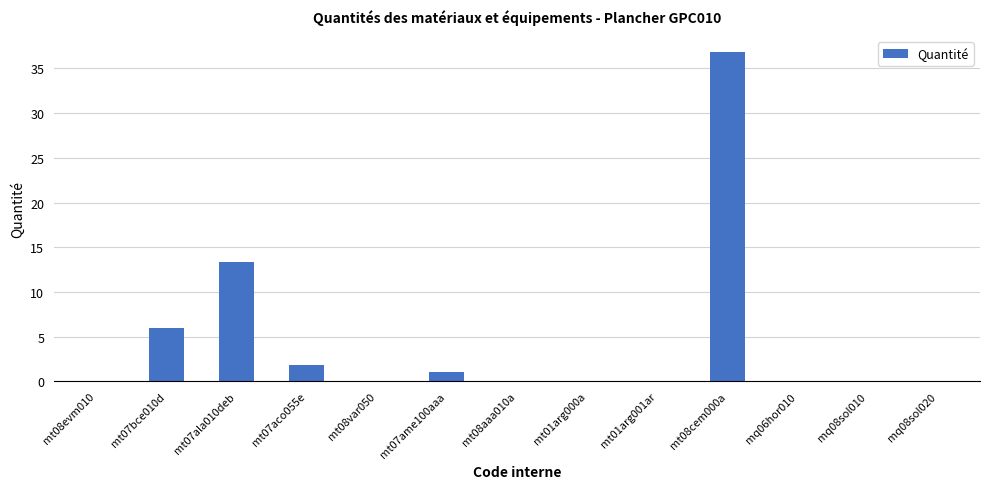

At which category does the chart reach its peak across all series?

mt08cem000a